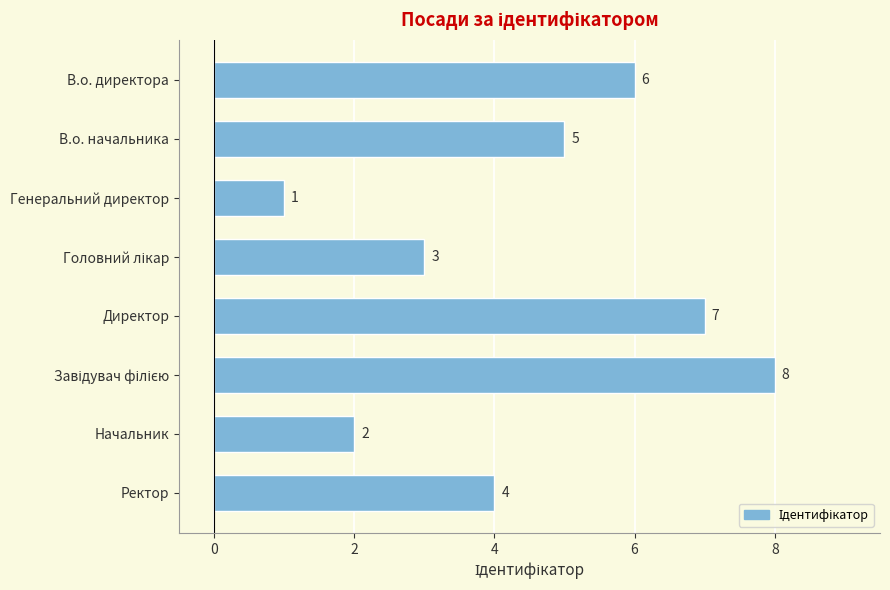

How many values are below 5?

4